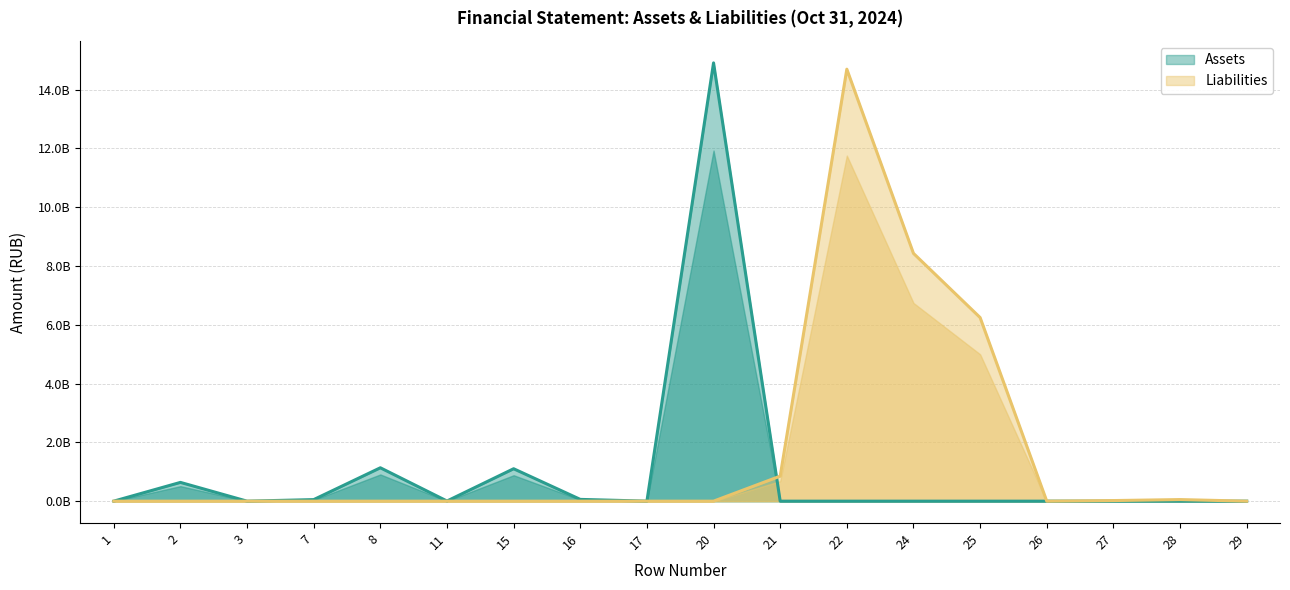

What is the difference between the highest and lowest values at 15?

1102956647.9